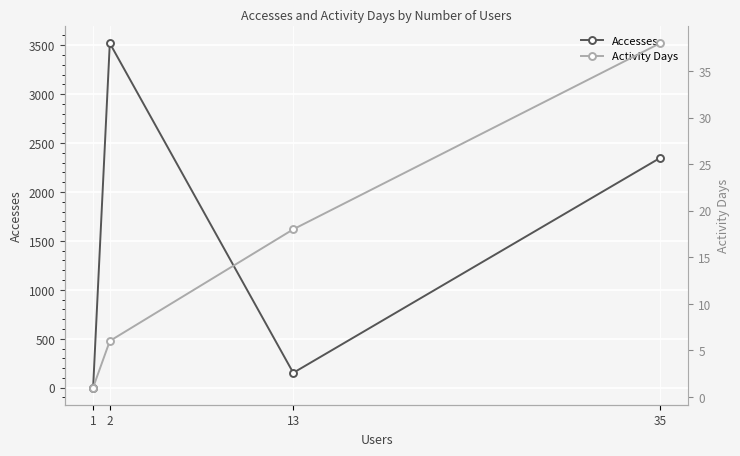

How many distinct data groups are displayed?

2